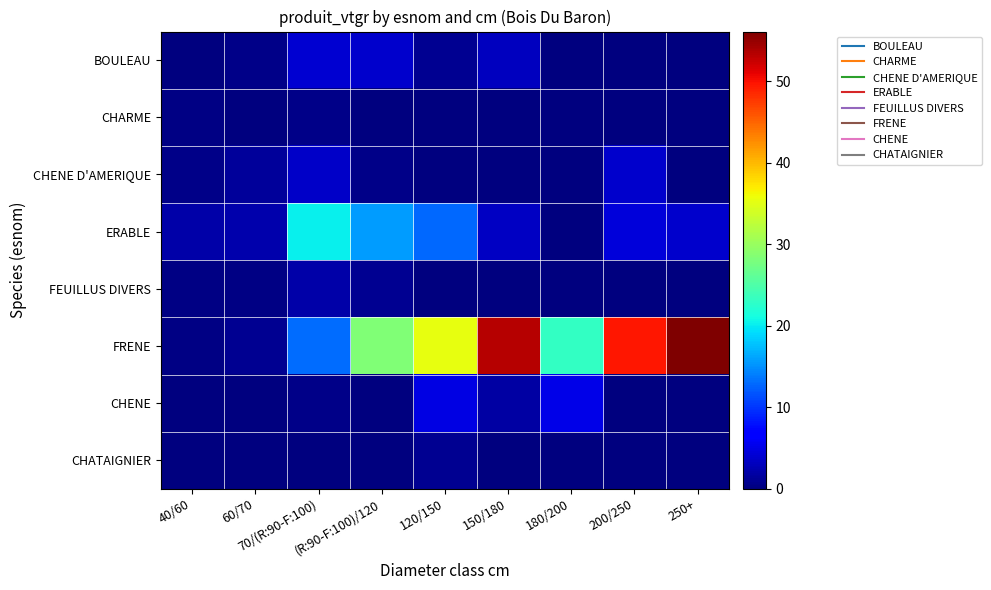

Which series has the largest total across all categories?

FRENE